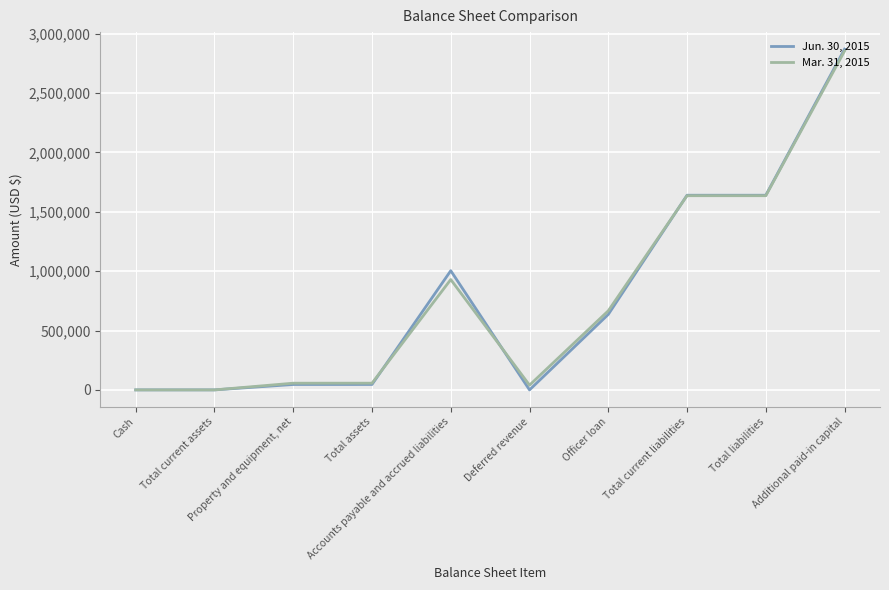

Count the number of data series in this chart.

2